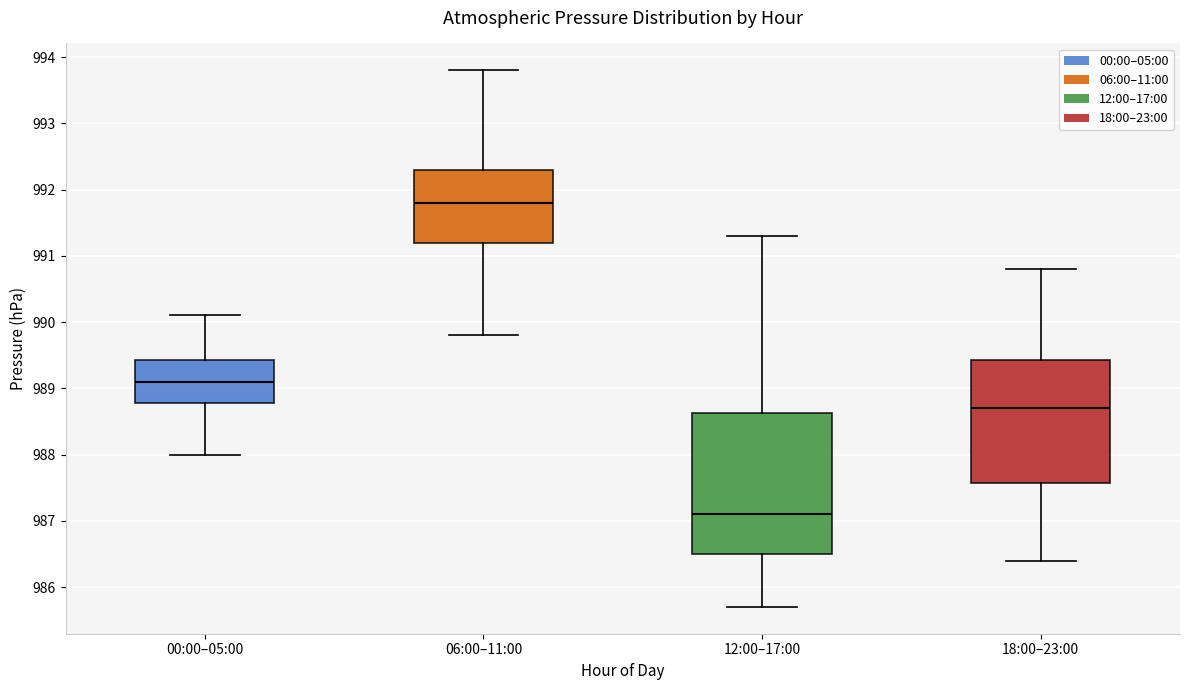

Comparing the boxes themselves (not the whiskers), which one is the tallest?

12:00–17:00